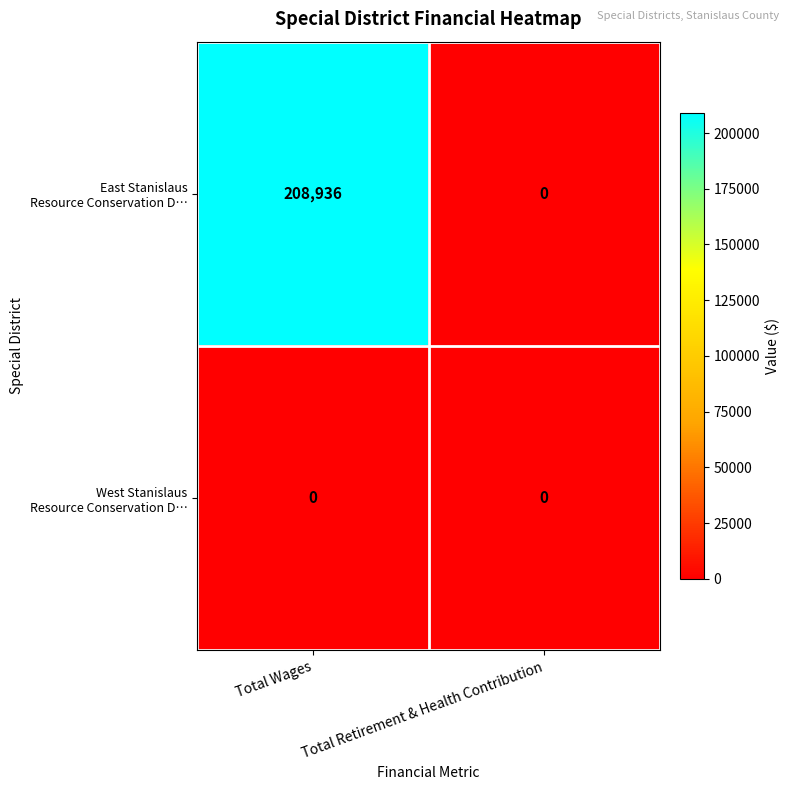

Which category has the highest value across all series?

Total Wages